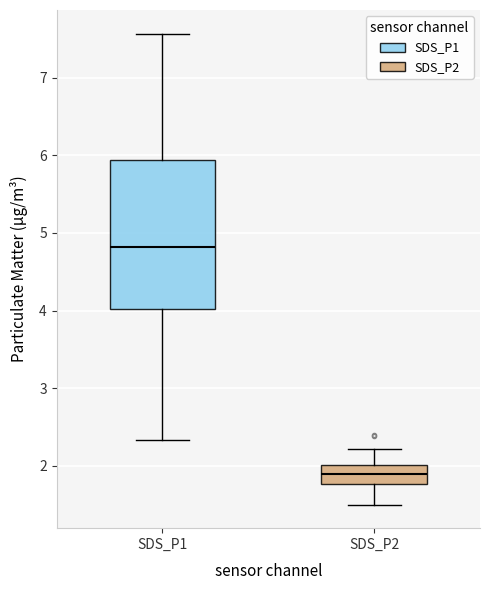

Where does the median line of the box for SDS_P2 sit on the y-axis? The values are not printed on the chart, so give them approximately, as read against the axis.

1.9